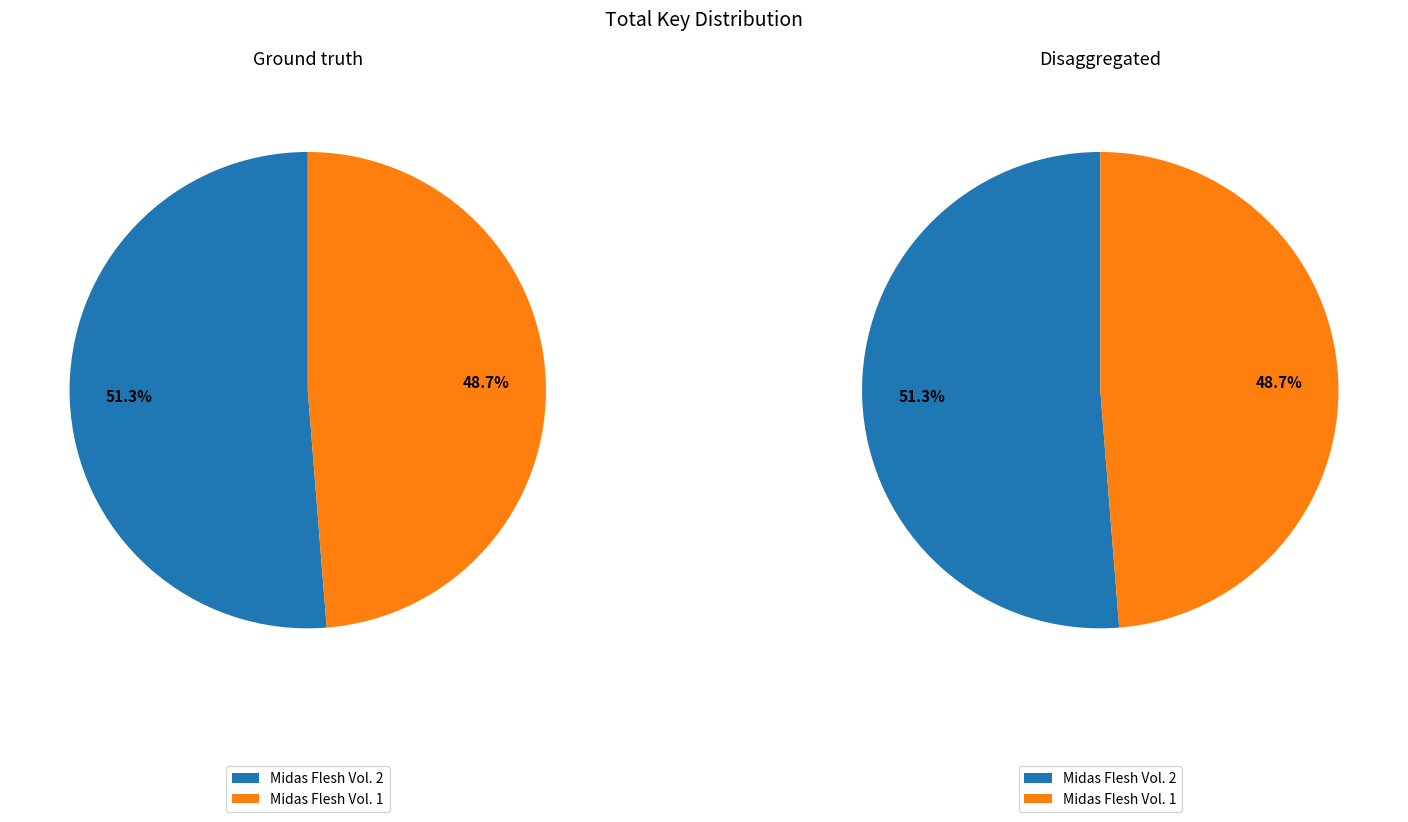

Is Midas Flesh Vol. 2 the majority of the pie?

Yes